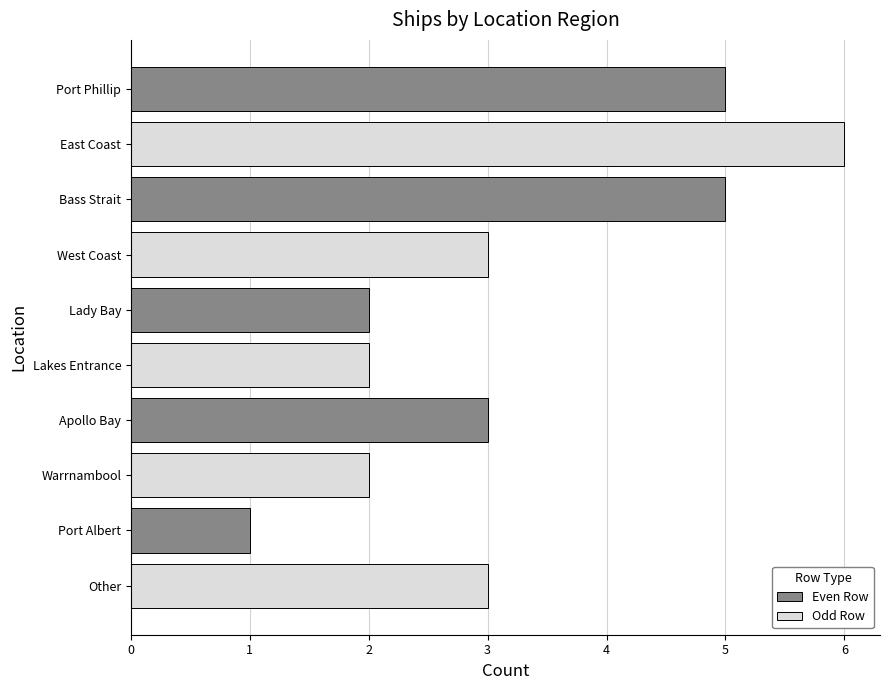

What is the maximum value shown in the chart?

6